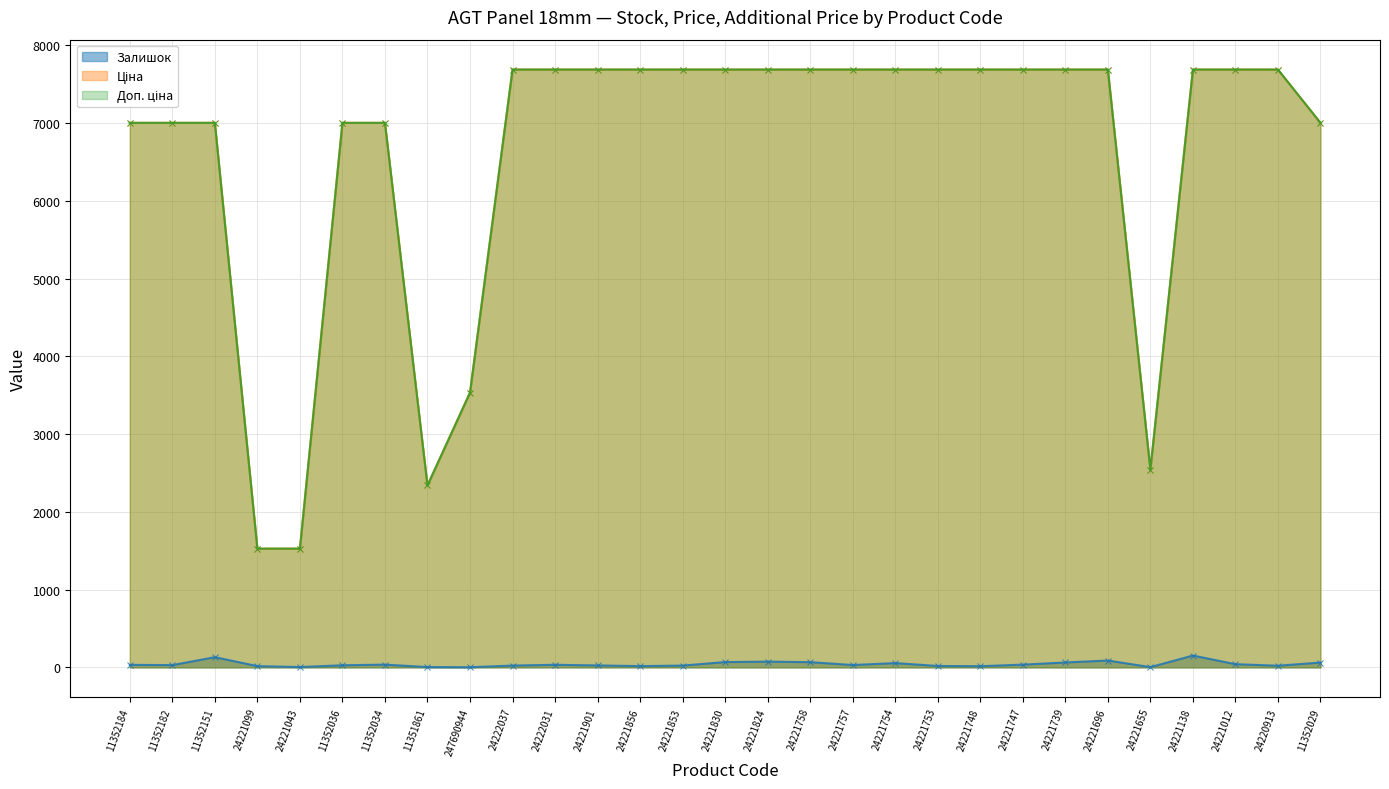

What is the average value of the Ціна series?

6616.2